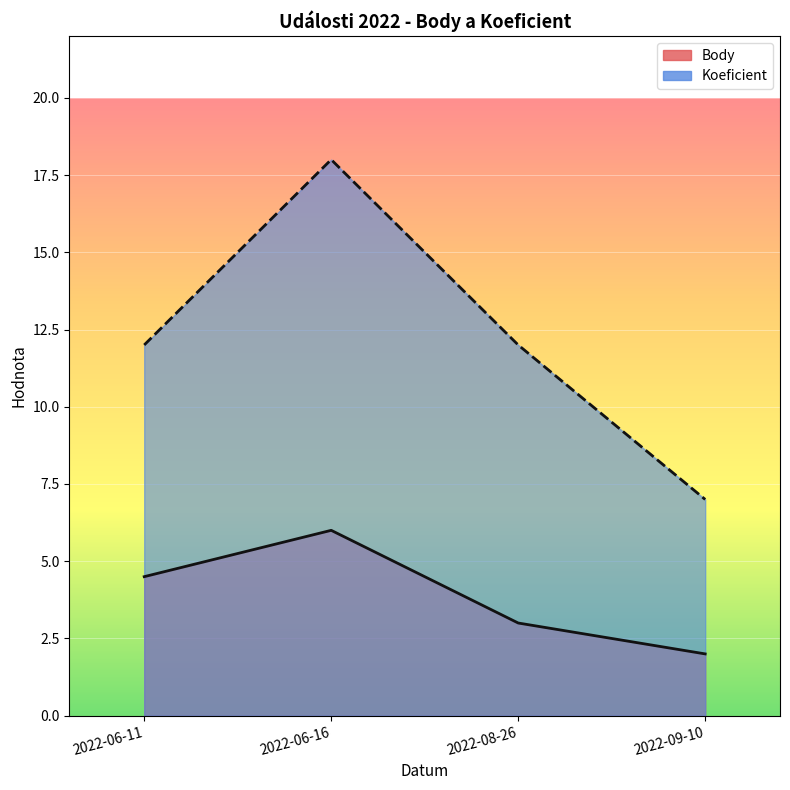

Reading right to left, what are all the values shown in this chart?

Body: 2022-09-10=2.0	2022-08-26=3.0	2022-06-16=6.0	2022-06-11=4.5
Koeficient: 2022-09-10=7.0	2022-08-26=12.0	2022-06-16=18.0	2022-06-11=12.0